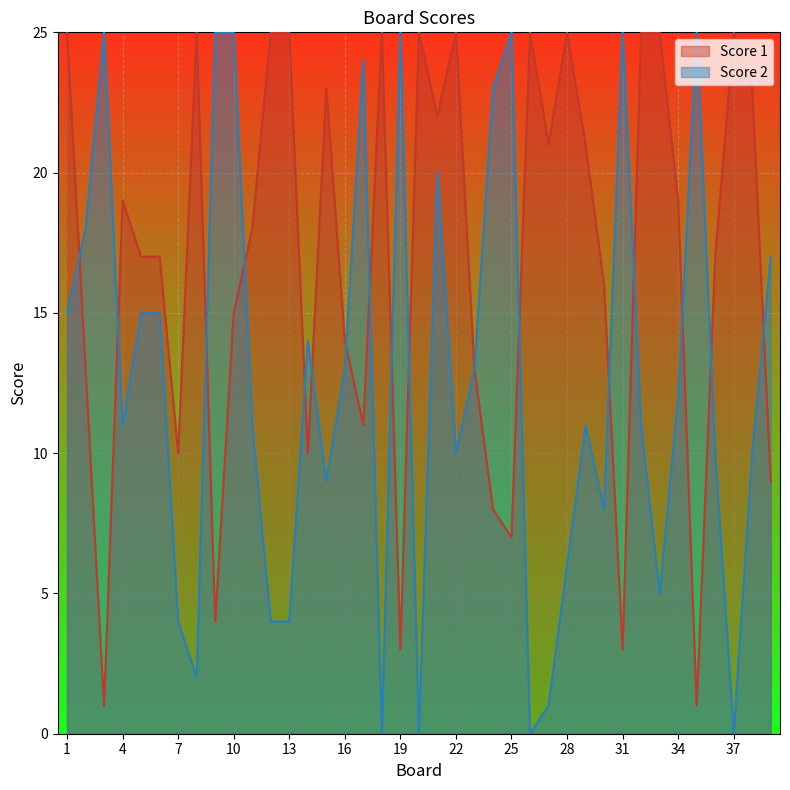

The value of Score 1 at 13 is 9. True or false?

False